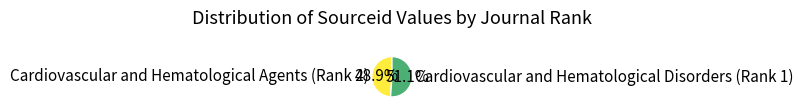

Is it true that Cardiovascular and Hematological Agents (Rank 2) is 49% of the pie?

True